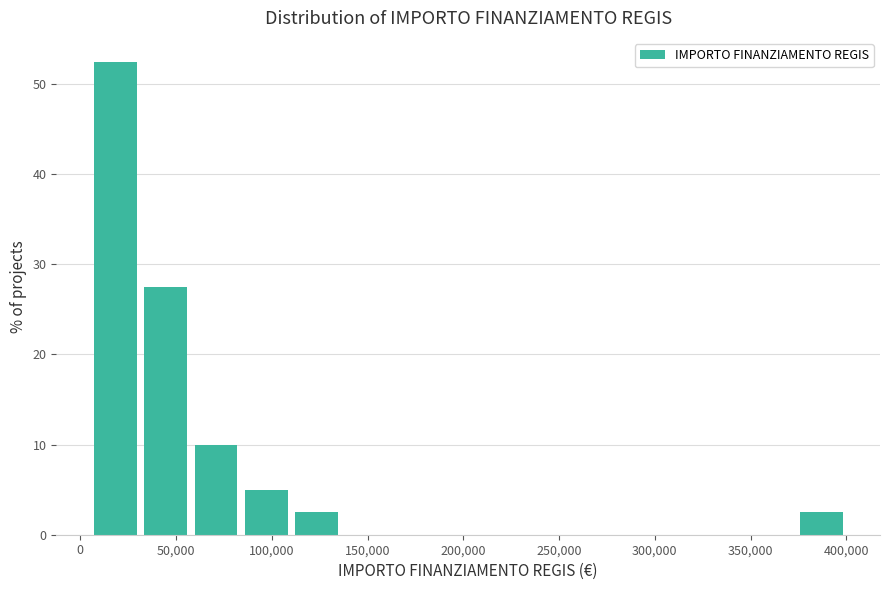

Over which range of the x-axis is the bar tallest?

5000 to 30000